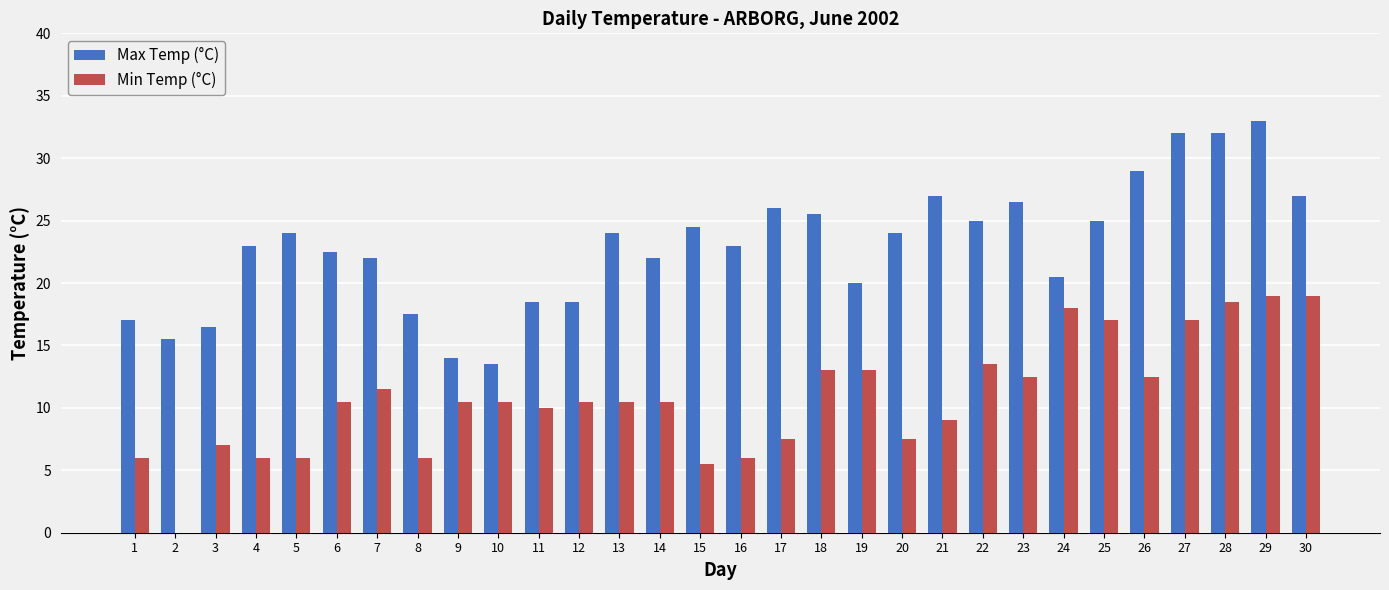

What is the approximate value of Min Temp (°C) at 23?

12.5